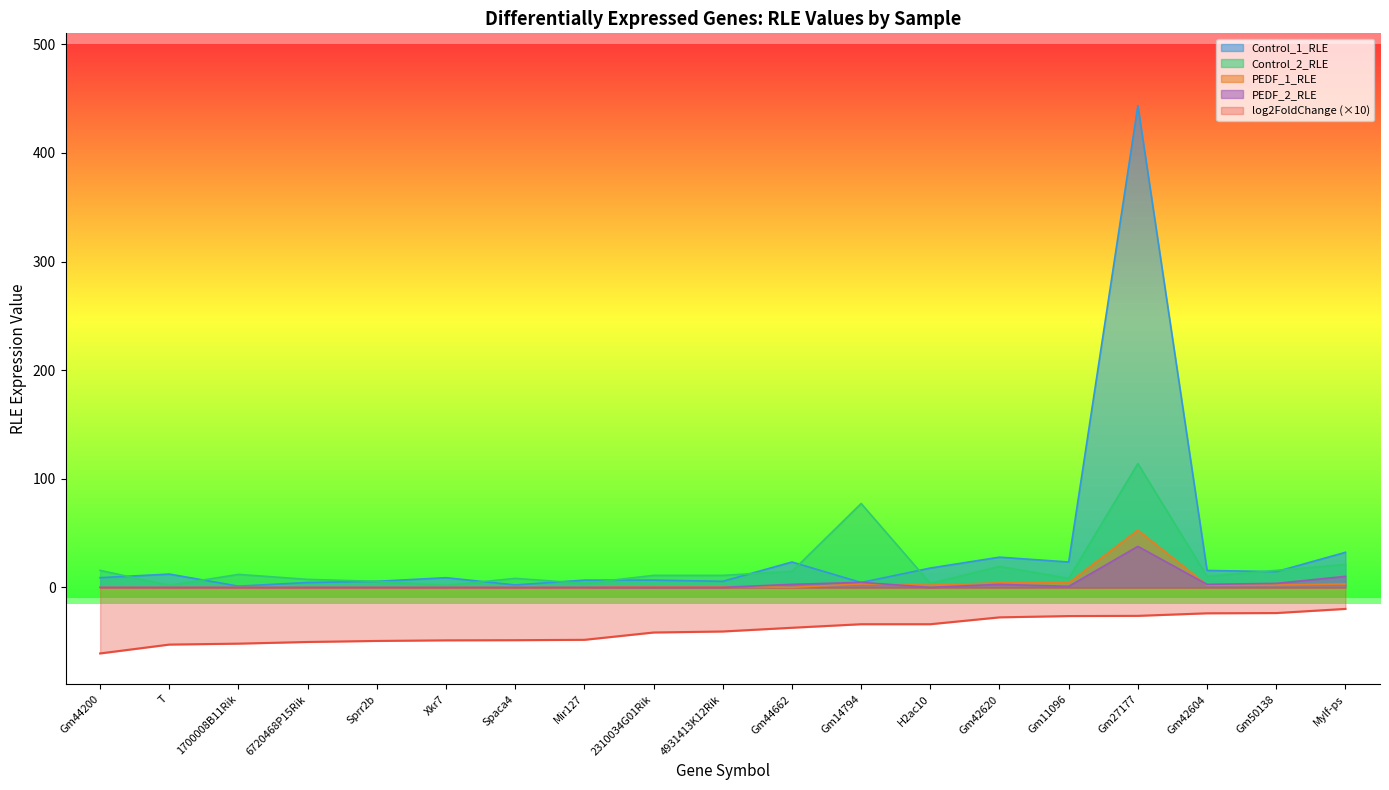

Does the chart have visible grid lines?

No